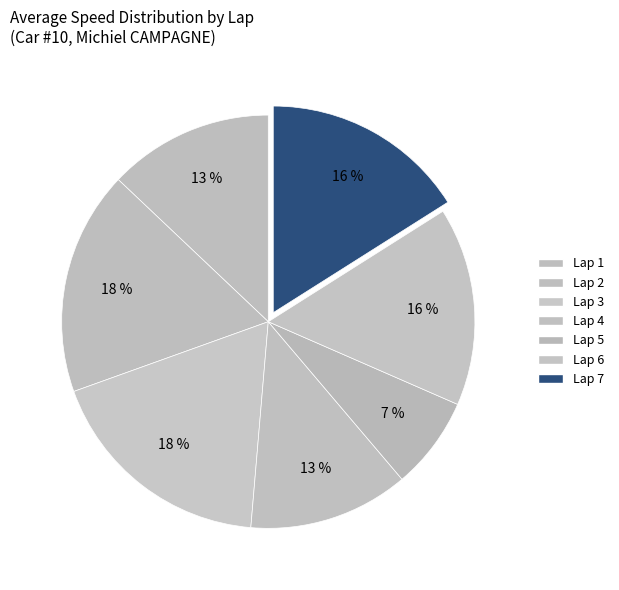

How many segments does this pie chart have?

7